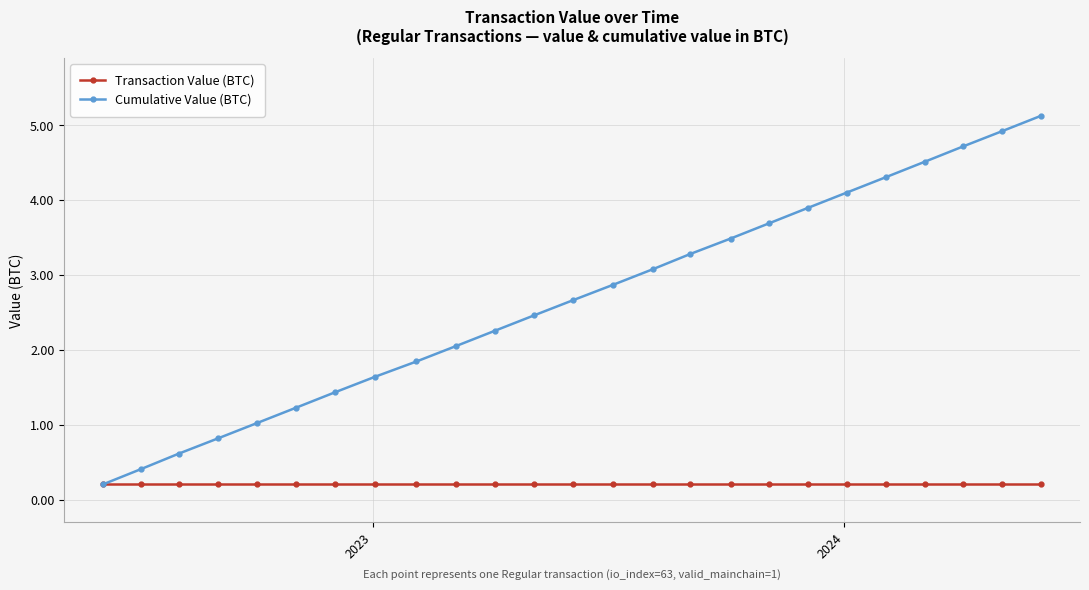

Which series has the largest range (max minus min)?

Cumulative Value (BTC)